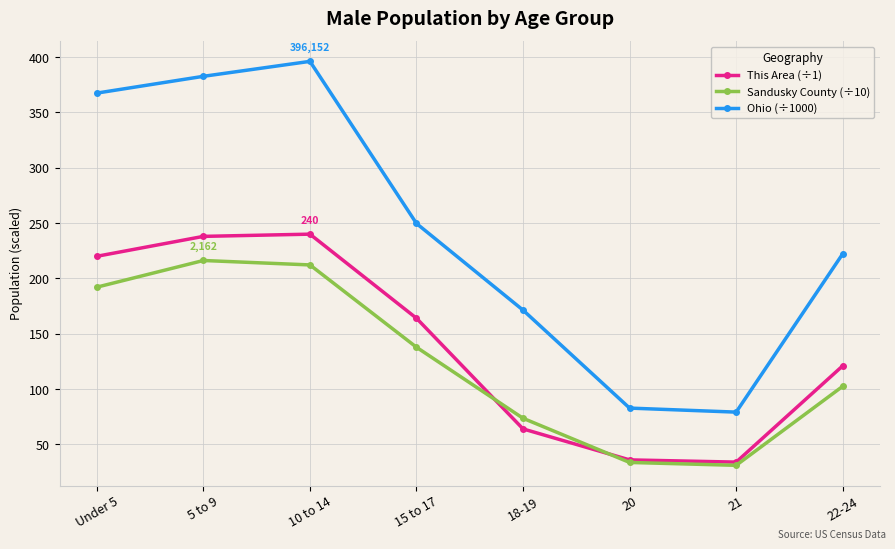

What is the average value of the Sandusky County (÷10) series?

124.9